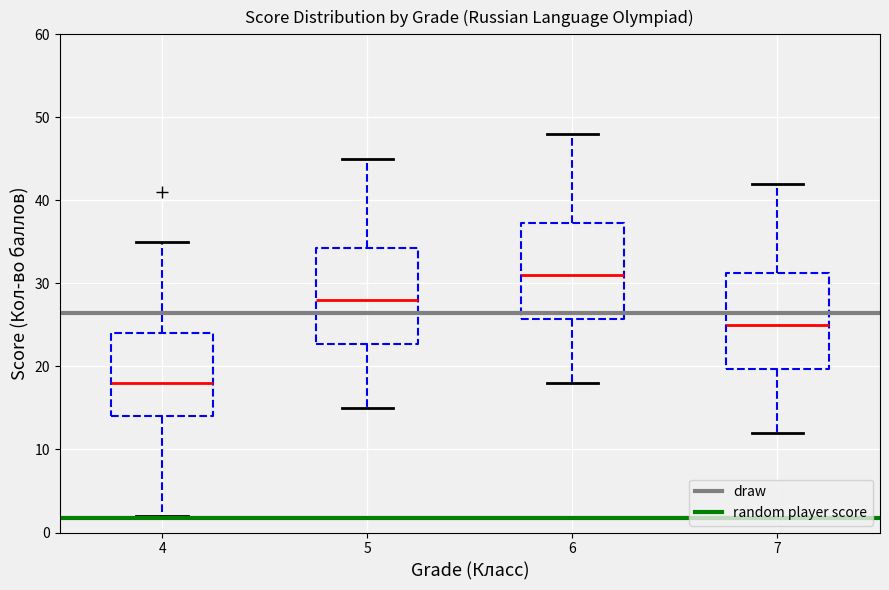

Which box's median line is the lowest?

4